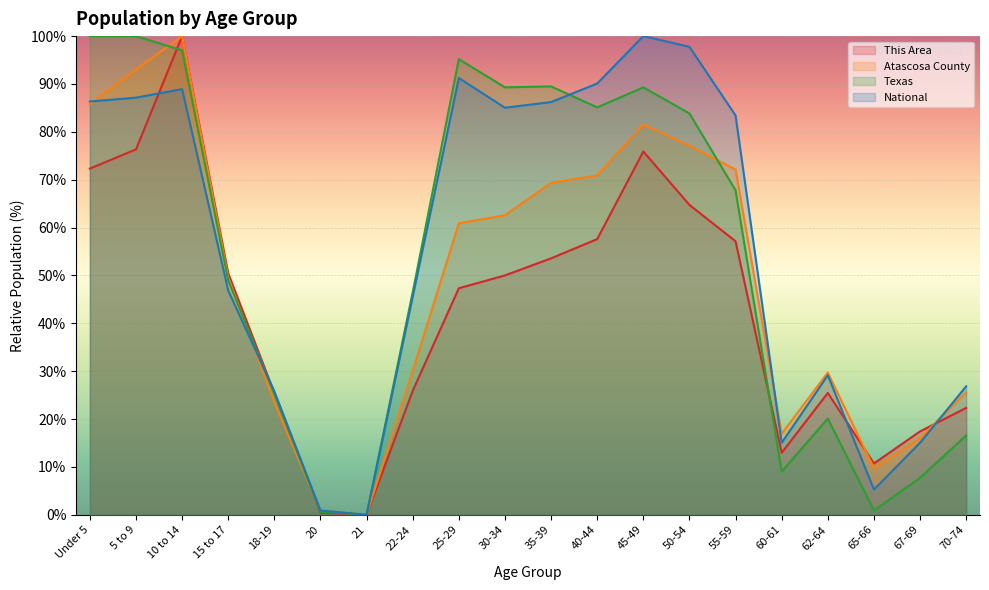

At how many categories does at least one series exceed 56?

10